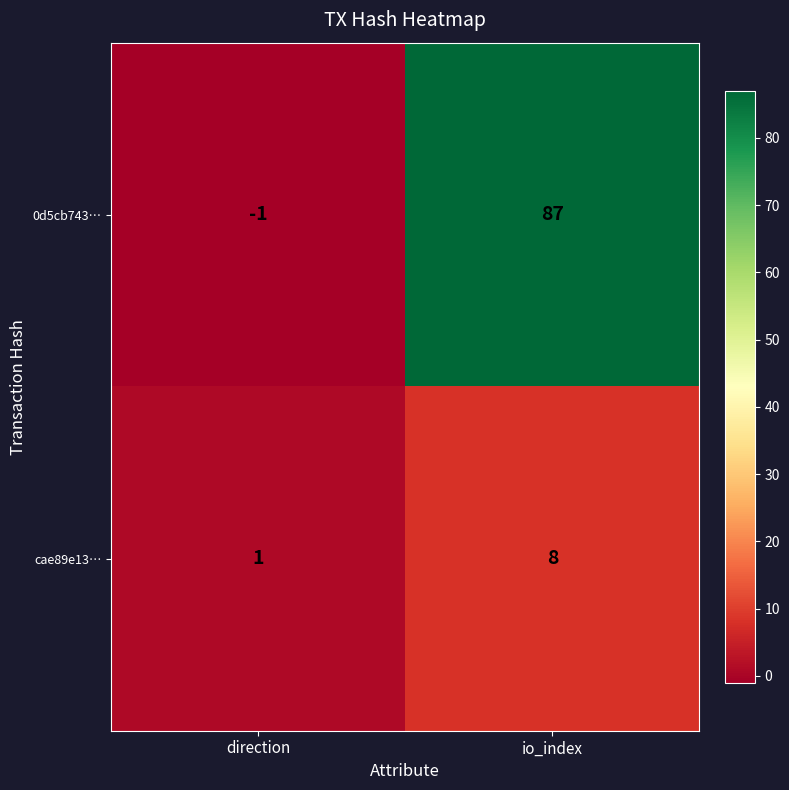

Which category has the highest value across all series?

io_index